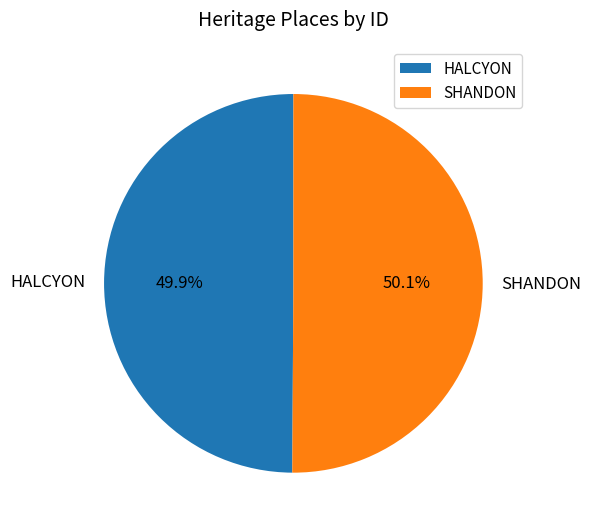

What percentage is NOT represented by SHANDON?

49.9%